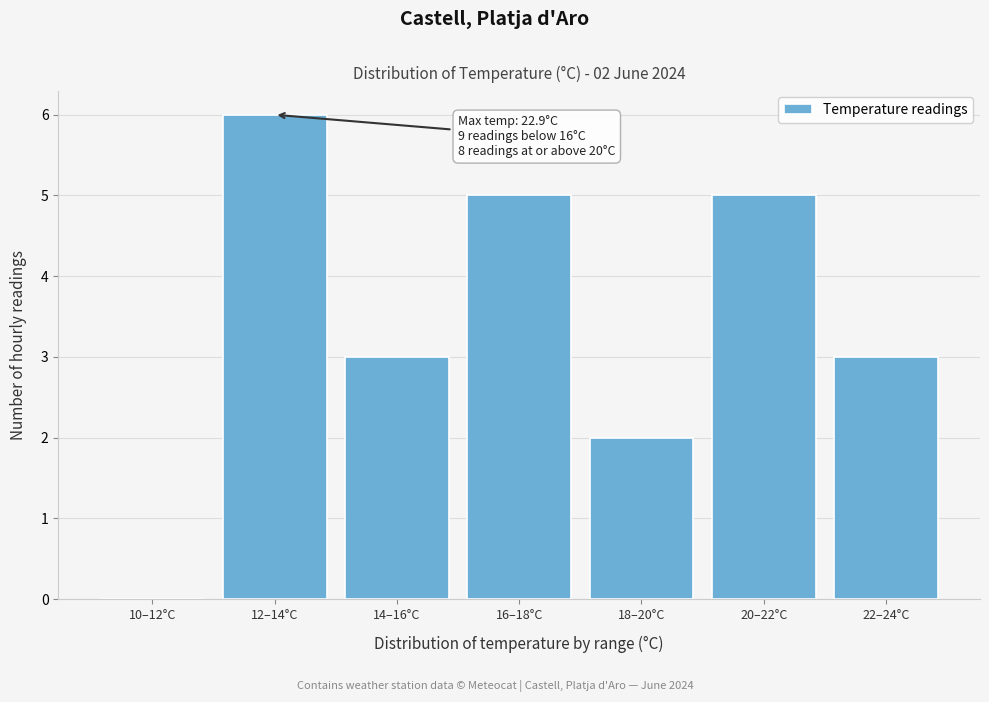

Reading left to right, list all the values displayed in this chart.

10–12°C=0	12–14°C=6	14–16°C=3	16–18°C=5	18–20°C=2	20–22°C=5	22–24°C=3